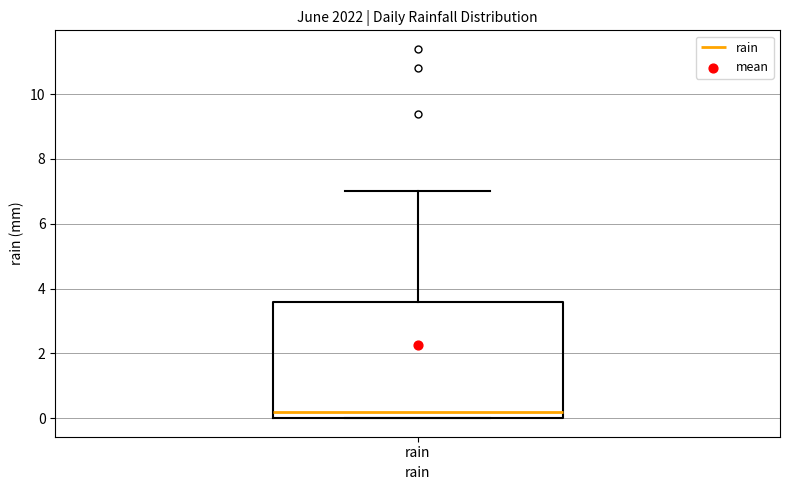

Transcribe this box plot: give where the median line is, the range the box spans, and where the two whiskers end, as read against the y-axis. The values are not printed on the chart, so give them approximately, as read against the axis.

median 0.2, box 0.0 to 3.6, whiskers 0.0 to 7.0